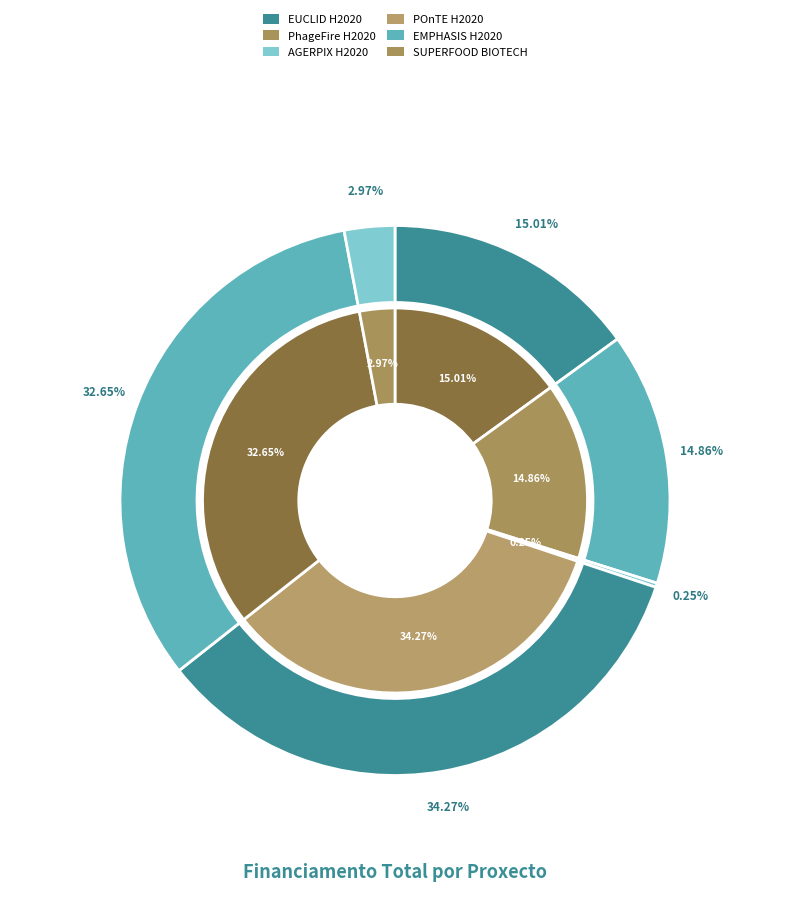

True or false: POnTE H2020 accounts for 49% of the total.

False